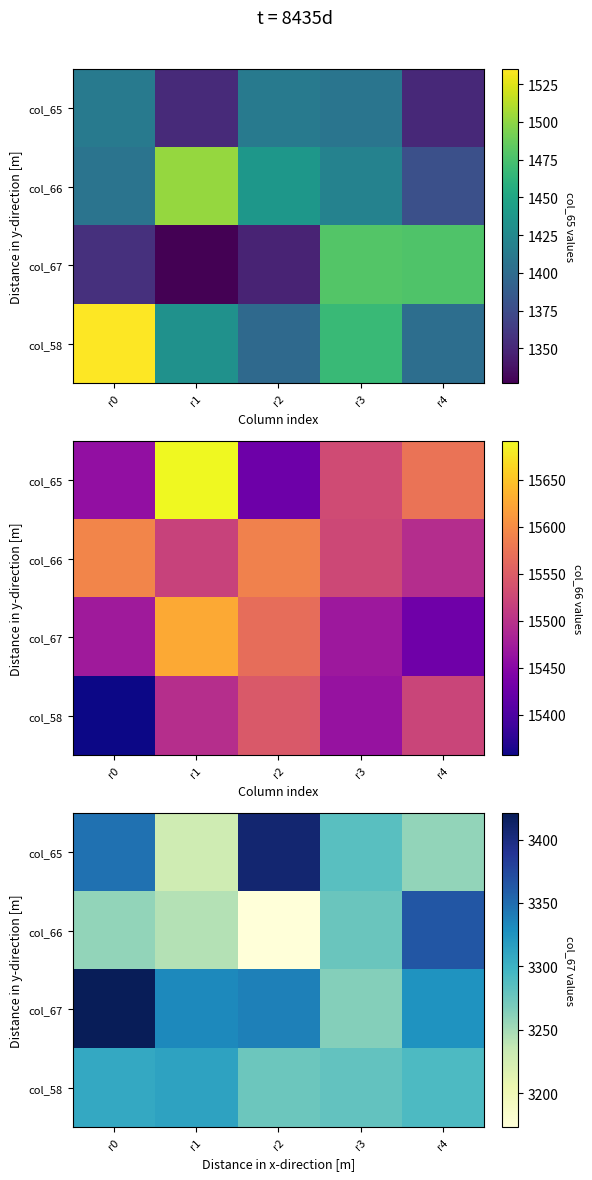

At which label is col_65 closest to 3318?

r0